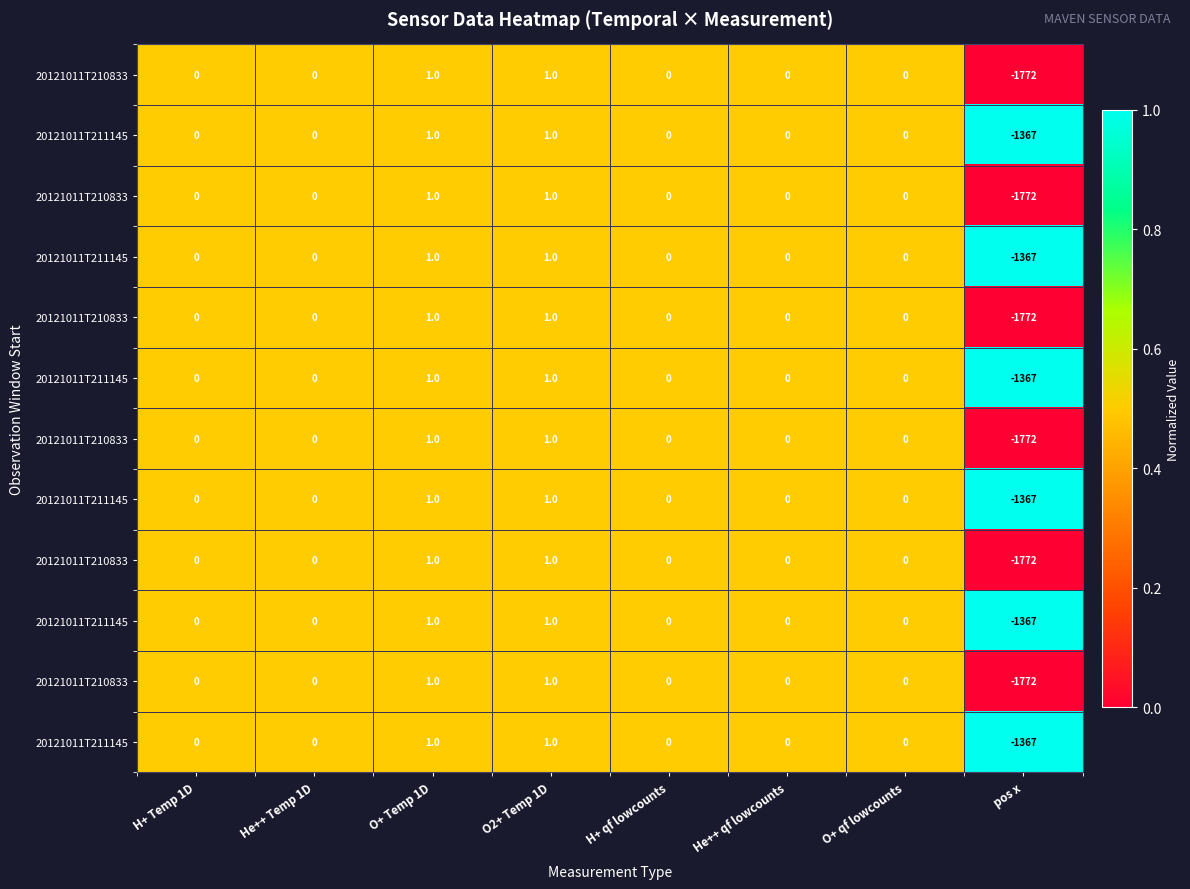

Between O+ qf lowcounts and H+ qf lowcounts, which is larger?

O+ qf lowcounts